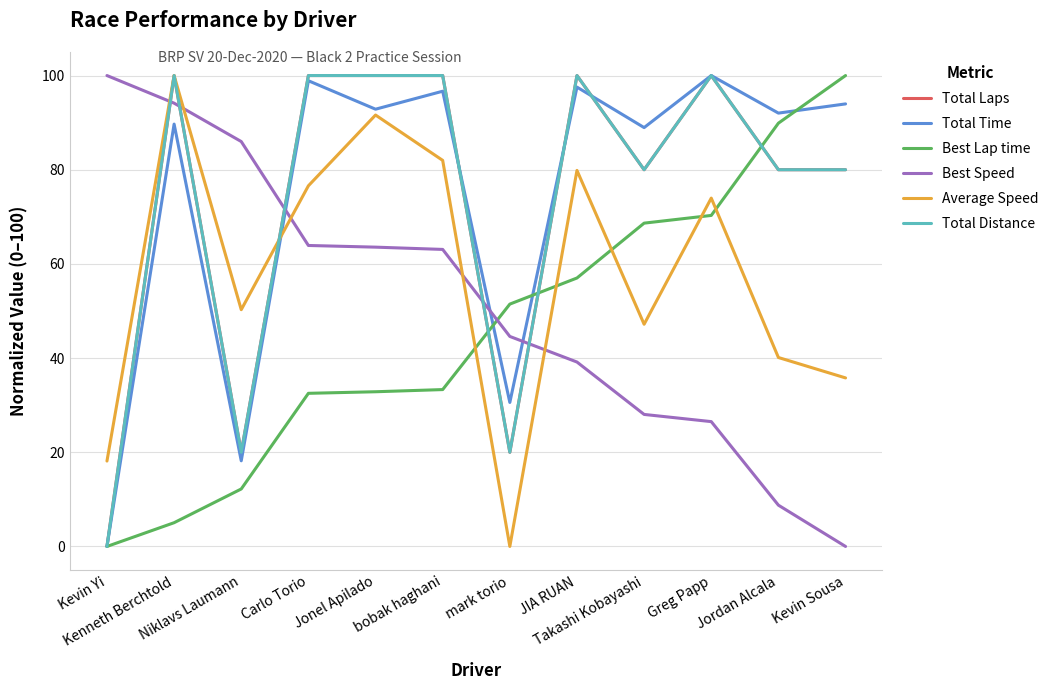

What is the total value across all series at Carlo Torio?

471.9